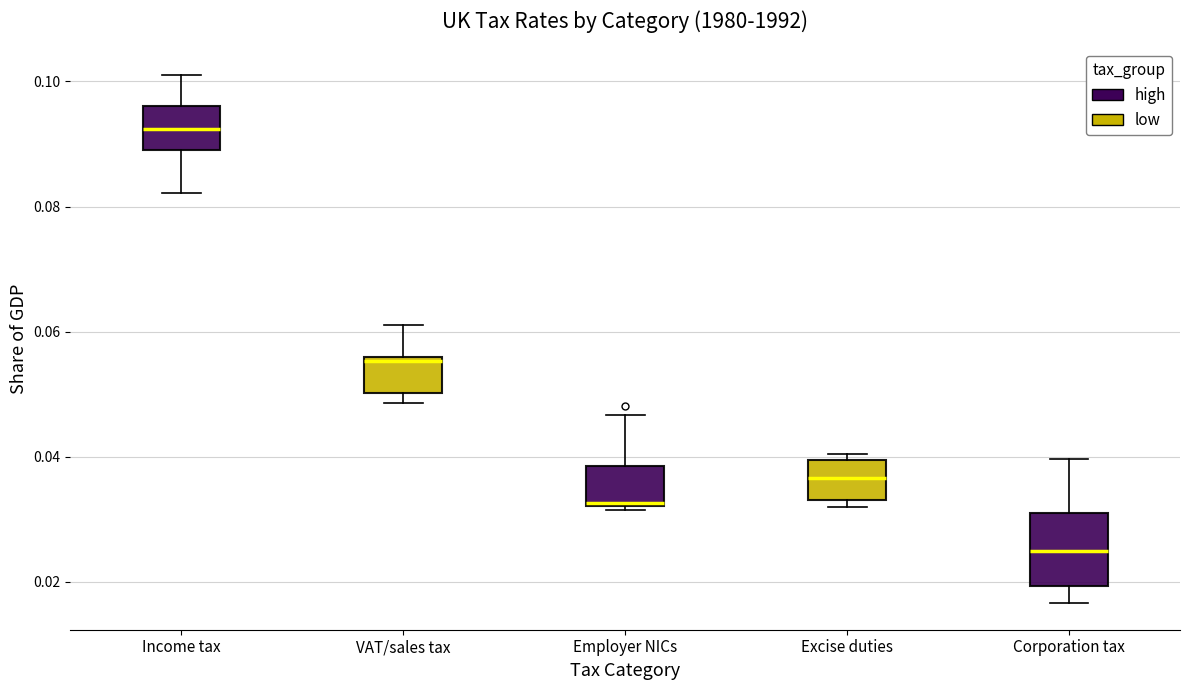

Where is the lower edge of the box for VAT/sales tax on the y-axis? The values are not printed on the chart, so give them approximately, as read against the axis.

0.050